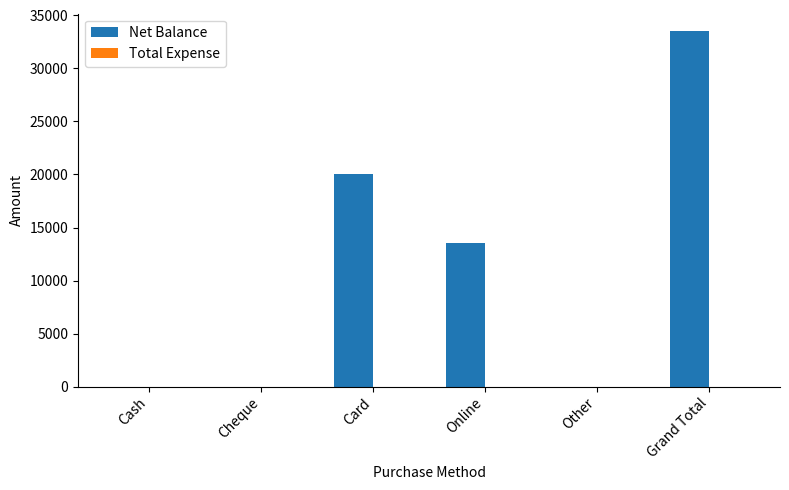

What is the approximate value at Card?

20000